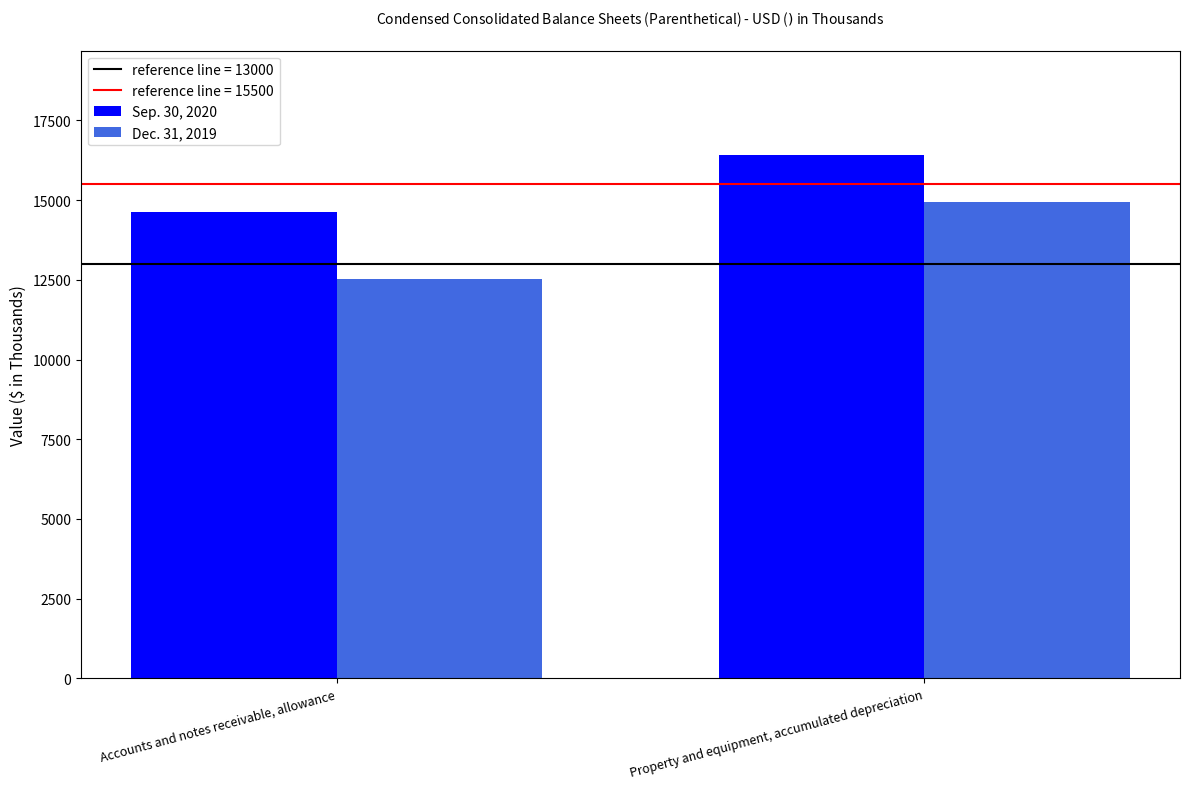

Reading left to right, what are all the values shown in this chart?

Sep. 30, 2020: 14614	16408
Dec. 31, 2019: 12538	14940